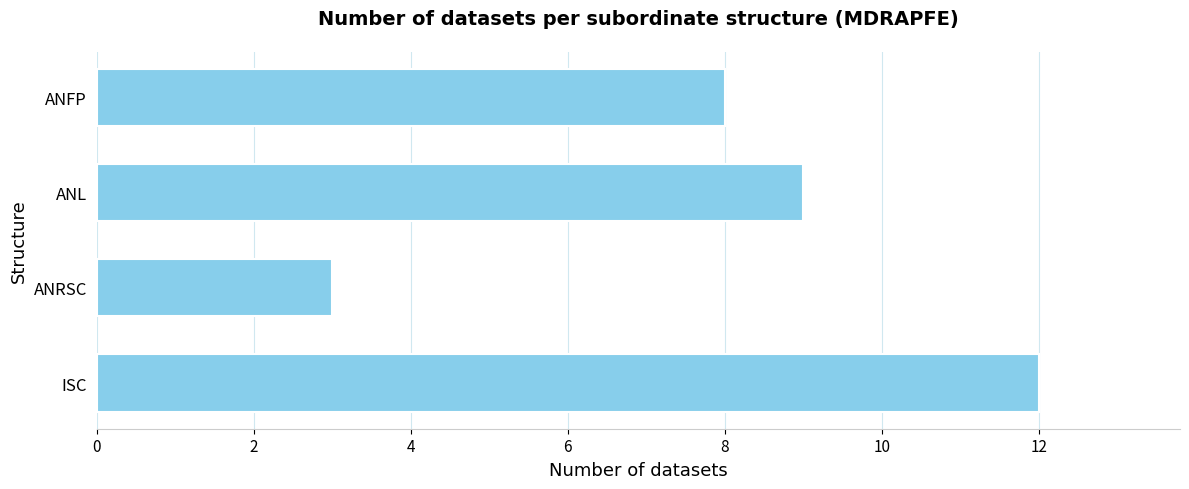

Is it true that the value at ISC is 12?

True